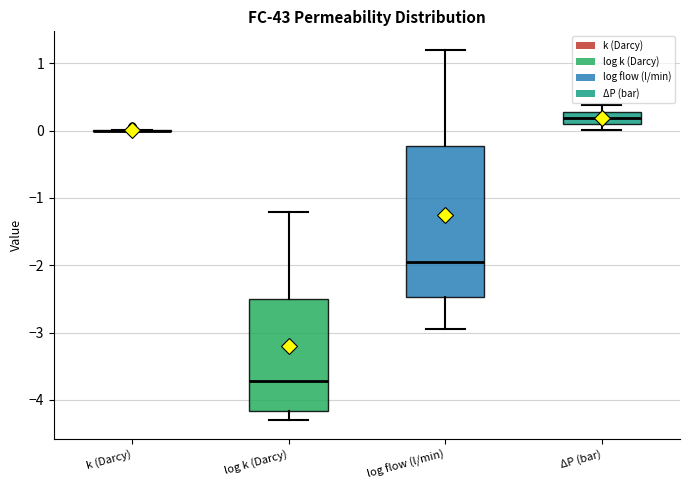

Where is the lower edge of the box for ΔP (bar) on the y-axis? The values are not printed on the chart, so give them approximately, as read against the axis.

0.1